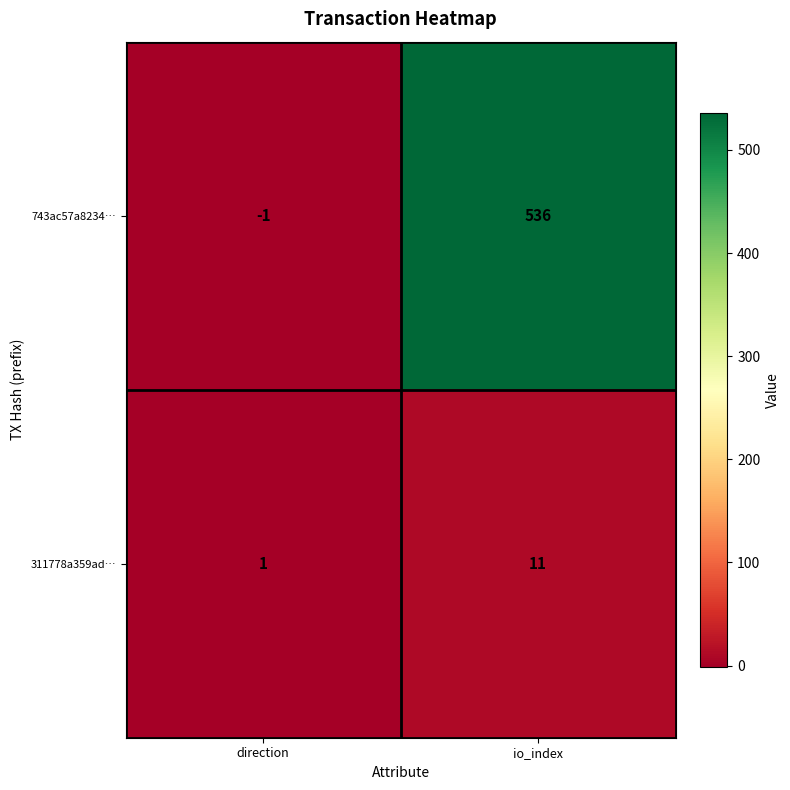

Rank the series by their average value, from highest to lowest.

743ac57a8234…, 311778a359ad…